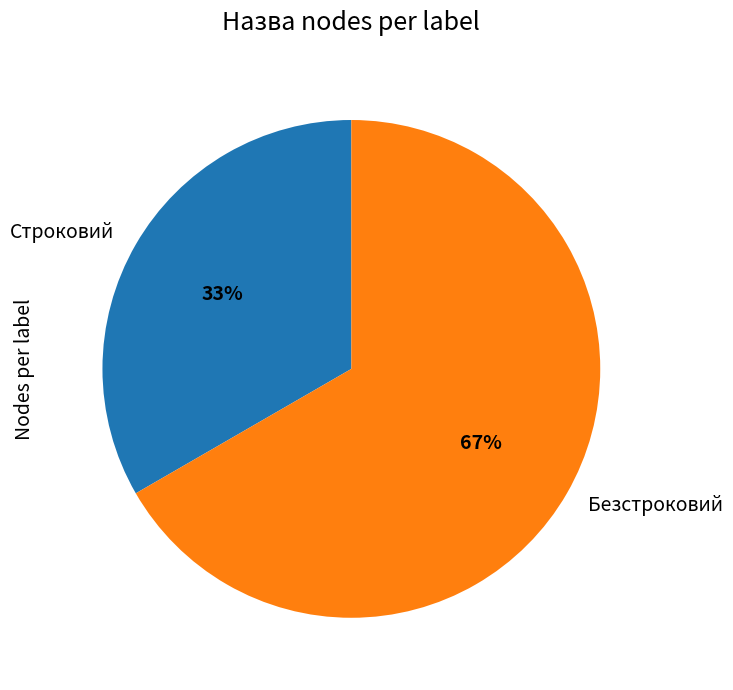

To the nearest percent, what is the average slice percentage?

50%